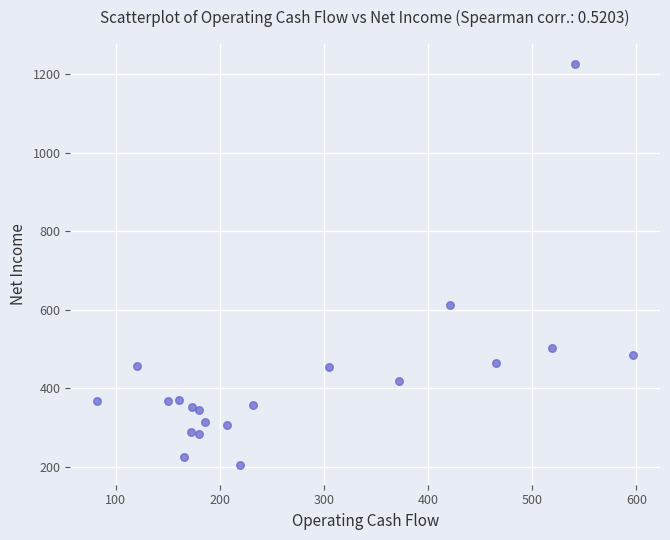

What Y value in the scatter plot is closest to 715?

611